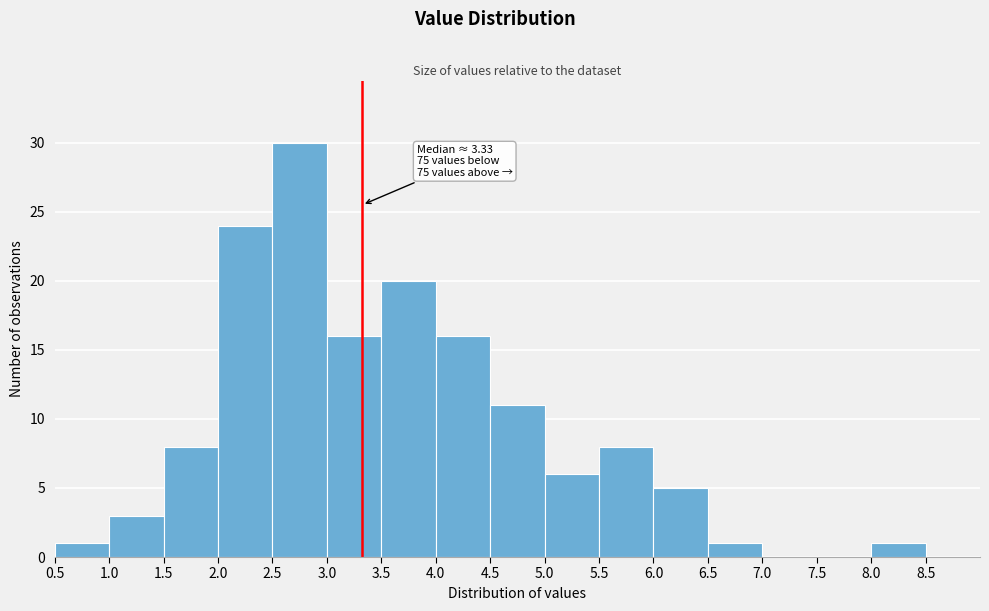

Which range on the x-axis has the tallest bar?

2.5 to 3.0